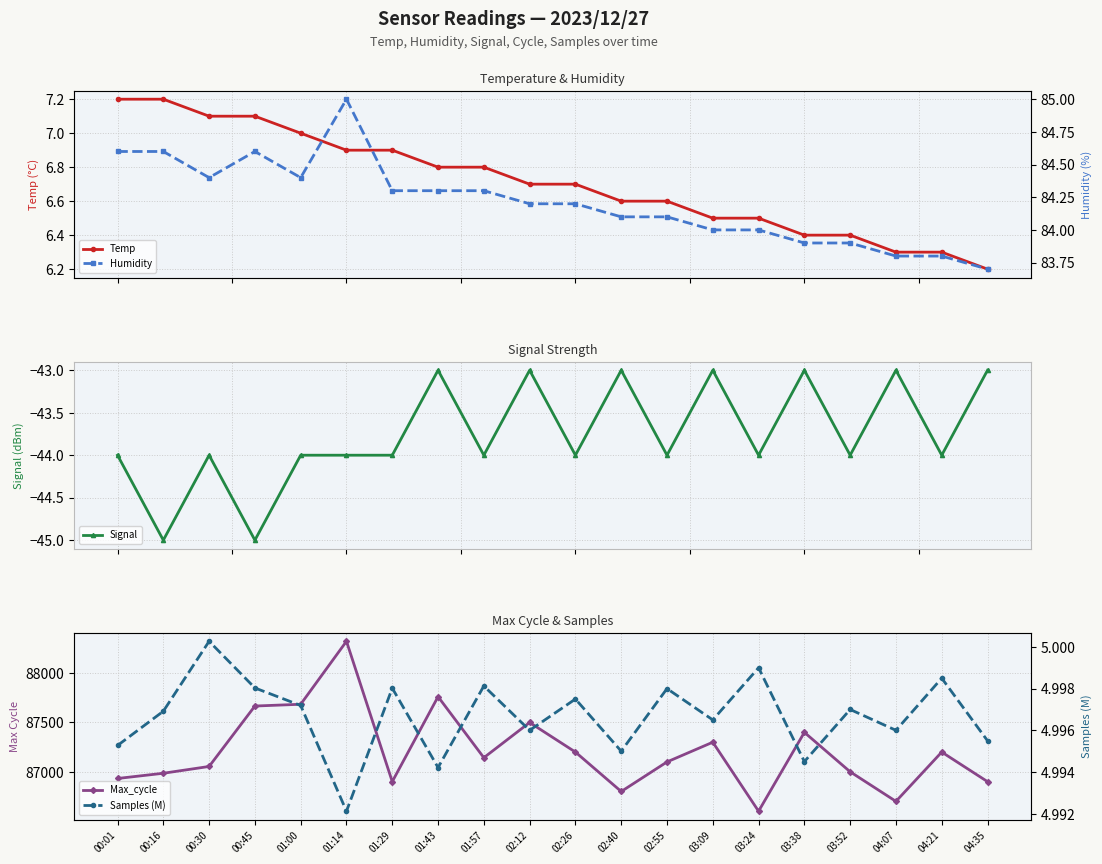

The Humidity series shows 29.3 at 04:21. True or false?

False